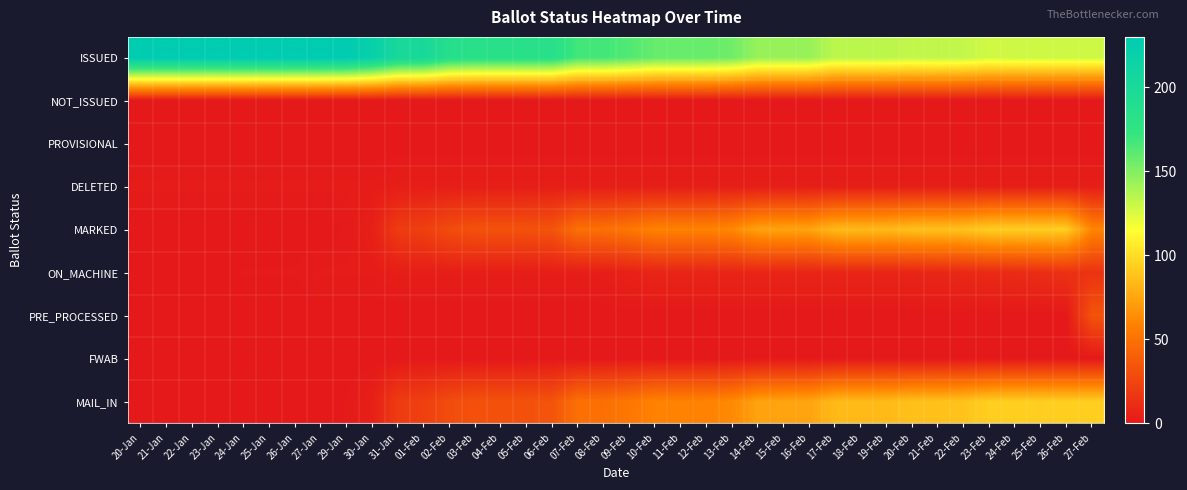

Reading left to right, transcribe all the data shown in this chart.

ISSUED: 20-Jan=230	21-Jan=230	22-Jan=230	23-Jan=230	24-Jan=230	25-Jan=230	26-Jan=230	27-Jan=230	29-Jan=229	30-Jan=220	31-Jan=203	01-Feb=202	02-Feb=187	03-Feb=184	04-Feb=184	05-Feb=184	06-Feb=184	07-Feb=168	08-Feb=168	09-Feb=164	10-Feb=158	11-Feb=158	12-Feb=158	13-Feb=155	14-Feb=144	15-Feb=144	16-Feb=144	17-Feb=134	18-Feb=134	19-Feb=134	20-Feb=132	21-Feb=133	22-Feb=132	23-Feb=128	24-Feb=129	25-Feb=129	26-Feb=129	27-Feb=129
NOT_ISSUED: 20-Jan=0	21-Jan=0	22-Jan=0	23-Jan=0	24-Jan=0	25-Jan=0	26-Jan=0	27-Jan=0	29-Jan=0	30-Jan=0	31-Jan=0	01-Feb=0	02-Feb=0	03-Feb=0	04-Feb=0	05-Feb=0	06-Feb=0	07-Feb=0	08-Feb=0	09-Feb=0	10-Feb=0	11-Feb=0	12-Feb=0	13-Feb=0	14-Feb=0	15-Feb=0	16-Feb=0	17-Feb=0	18-Feb=0	19-Feb=0	20-Feb=0	21-Feb=0	22-Feb=0	23-Feb=0	24-Feb=0	25-Feb=0	26-Feb=0	27-Feb=0
PROVISIONAL: 20-Jan=0	21-Jan=0	22-Jan=0	23-Jan=0	24-Jan=0	25-Jan=0	26-Jan=0	27-Jan=0	29-Jan=0	30-Jan=0	31-Jan=0	01-Feb=0	02-Feb=0	03-Feb=0	04-Feb=0	05-Feb=0	06-Feb=0	07-Feb=0	08-Feb=0	09-Feb=0	10-Feb=0	11-Feb=0	12-Feb=0	13-Feb=0	14-Feb=0	15-Feb=0	16-Feb=0	17-Feb=0	18-Feb=0	19-Feb=0	20-Feb=0	21-Feb=0	22-Feb=0	23-Feb=0	24-Feb=0	25-Feb=0	26-Feb=0	27-Feb=0
DELETED: 20-Jan=2	21-Jan=2	22-Jan=2	23-Jan=2	24-Jan=2	25-Jan=2	26-Jan=2	27-Jan=2	29-Jan=2	30-Jan=2	31-Jan=3	01-Feb=3	02-Feb=3	03-Feb=3	04-Feb=3	05-Feb=3	06-Feb=3	07-Feb=3	08-Feb=3	09-Feb=3	10-Feb=3	11-Feb=3	12-Feb=3	13-Feb=3	14-Feb=3	15-Feb=3	16-Feb=3	17-Feb=3	18-Feb=3	19-Feb=3	20-Feb=3	21-Feb=3	22-Feb=3	23-Feb=3	24-Feb=3	25-Feb=3	26-Feb=3	27-Feb=3
MARKED: 20-Jan=0	21-Jan=0	22-Jan=0	23-Jan=0	24-Jan=0	25-Jan=0	26-Jan=0	27-Jan=0	29-Jan=1	30-Jan=4	31-Jan=20	01-Feb=22	02-Feb=29	03-Feb=32	04-Feb=32	05-Feb=32	06-Feb=33	07-Feb=49	08-Feb=49	09-Feb=53	10-Feb=59	11-Feb=59	12-Feb=59	13-Feb=62	14-Feb=73	15-Feb=74	16-Feb=74	17-Feb=84	18-Feb=84	19-Feb=84	20-Feb=87	21-Feb=87	22-Feb=88	23-Feb=93	24-Feb=93	25-Feb=93	26-Feb=93	27-Feb=60
ON_MACHINE: 20-Jan=0	21-Jan=0	22-Jan=0	23-Jan=0	24-Jan=1	25-Jan=1	26-Jan=1	27-Jan=2	29-Jan=2	30-Jan=2	31-Jan=3	01-Feb=3	02-Feb=3	03-Feb=3	04-Feb=3	05-Feb=3	06-Feb=3	07-Feb=3	08-Feb=3	09-Feb=5	10-Feb=7	11-Feb=7	12-Feb=7	13-Feb=7	14-Feb=7	15-Feb=7	16-Feb=7	17-Feb=7	18-Feb=7	19-Feb=7	20-Feb=7	21-Feb=8	22-Feb=9	23-Feb=10	24-Feb=11	25-Feb=12	26-Feb=14	27-Feb=15
PRE_PROCESSED: 20-Jan=0	21-Jan=0	22-Jan=0	23-Jan=0	24-Jan=0	25-Jan=0	26-Jan=0	27-Jan=0	29-Jan=0	30-Jan=0	31-Jan=0	01-Feb=0	02-Feb=0	03-Feb=0	04-Feb=0	05-Feb=0	06-Feb=0	07-Feb=0	08-Feb=0	09-Feb=0	10-Feb=0	11-Feb=0	12-Feb=0	13-Feb=0	14-Feb=0	15-Feb=0	16-Feb=0	17-Feb=0	18-Feb=0	19-Feb=0	20-Feb=0	21-Feb=0	22-Feb=0	23-Feb=0	24-Feb=0	25-Feb=0	26-Feb=0	27-Feb=33
FWAB: 20-Jan=0	21-Jan=0	22-Jan=0	23-Jan=0	24-Jan=0	25-Jan=0	26-Jan=0	27-Jan=0	29-Jan=0	30-Jan=0	31-Jan=0	01-Feb=0	02-Feb=0	03-Feb=0	04-Feb=0	05-Feb=0	06-Feb=0	07-Feb=0	08-Feb=0	09-Feb=0	10-Feb=0	11-Feb=0	12-Feb=0	13-Feb=0	14-Feb=0	15-Feb=0	16-Feb=0	17-Feb=0	18-Feb=0	19-Feb=0	20-Feb=0	21-Feb=0	22-Feb=0	23-Feb=0	24-Feb=0	25-Feb=0	26-Feb=0	27-Feb=0
MAIL_IN: 20-Jan=0	21-Jan=0	22-Jan=0	23-Jan=0	24-Jan=0	25-Jan=0	26-Jan=0	27-Jan=0	29-Jan=1	30-Jan=4	31-Jan=20	01-Feb=22	02-Feb=29	03-Feb=32	04-Feb=32	05-Feb=32	06-Feb=33	07-Feb=49	08-Feb=49	09-Feb=53	10-Feb=59	11-Feb=59	12-Feb=59	13-Feb=62	14-Feb=73	15-Feb=74	16-Feb=74	17-Feb=84	18-Feb=84	19-Feb=84	20-Feb=87	21-Feb=87	22-Feb=88	23-Feb=93	24-Feb=93	25-Feb=93	26-Feb=93	27-Feb=93